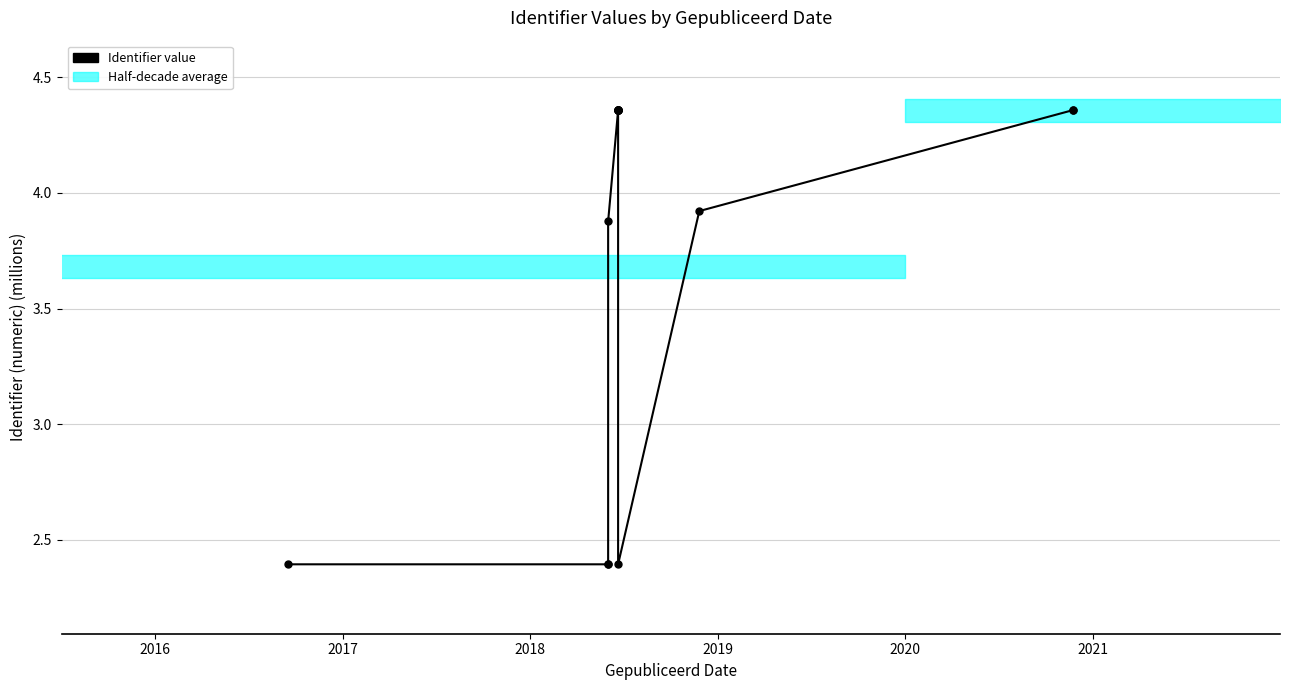

True or false: the data has more than 0 interior local peaks.

True